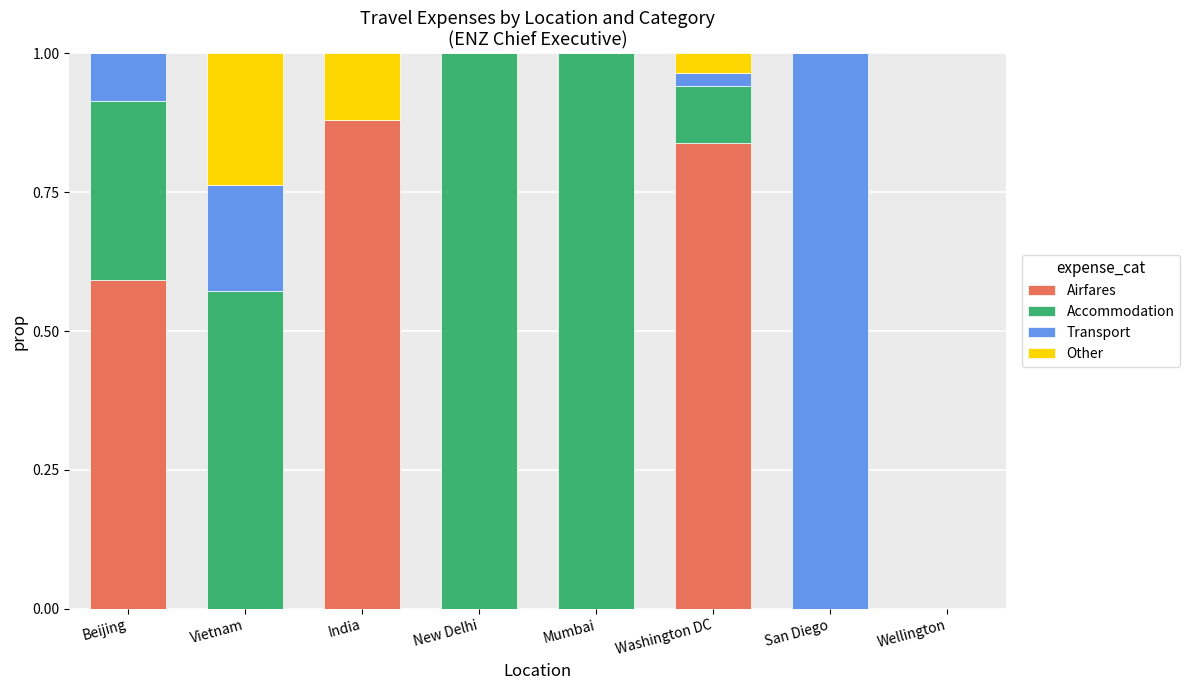

What is the total value across all series at Beijing?

1.0